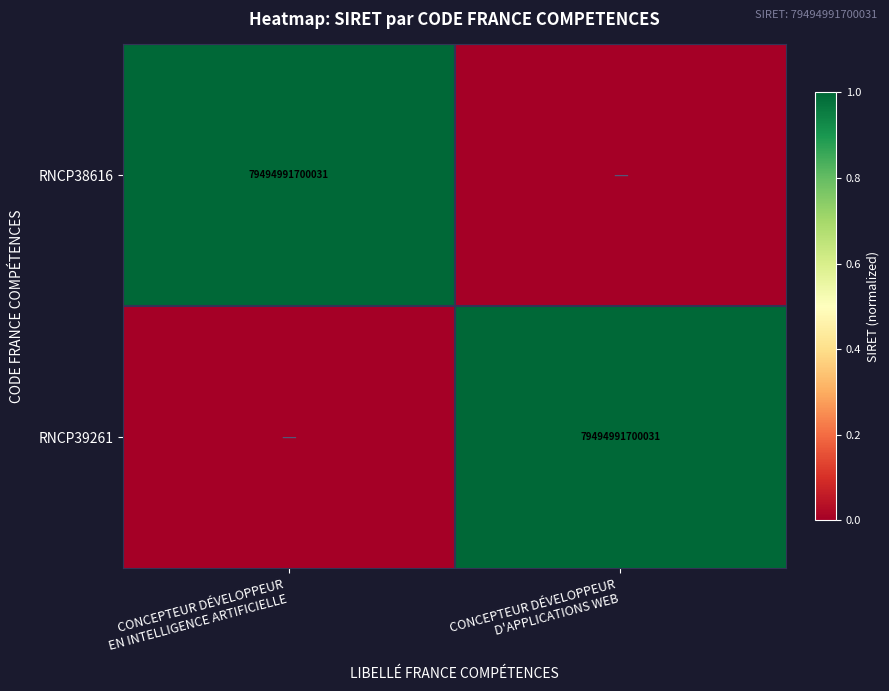

Where is RNCP38616 nearest to the value 0?

CONCEPTEUR DÉVELOPPEUR D'APPLICATIONS WEB